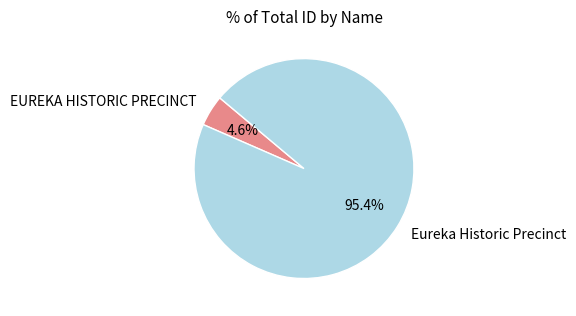

Rank the categories by value from lowest to highest.

EUREKA HISTORIC PRECINCT, Eureka Historic Precinct